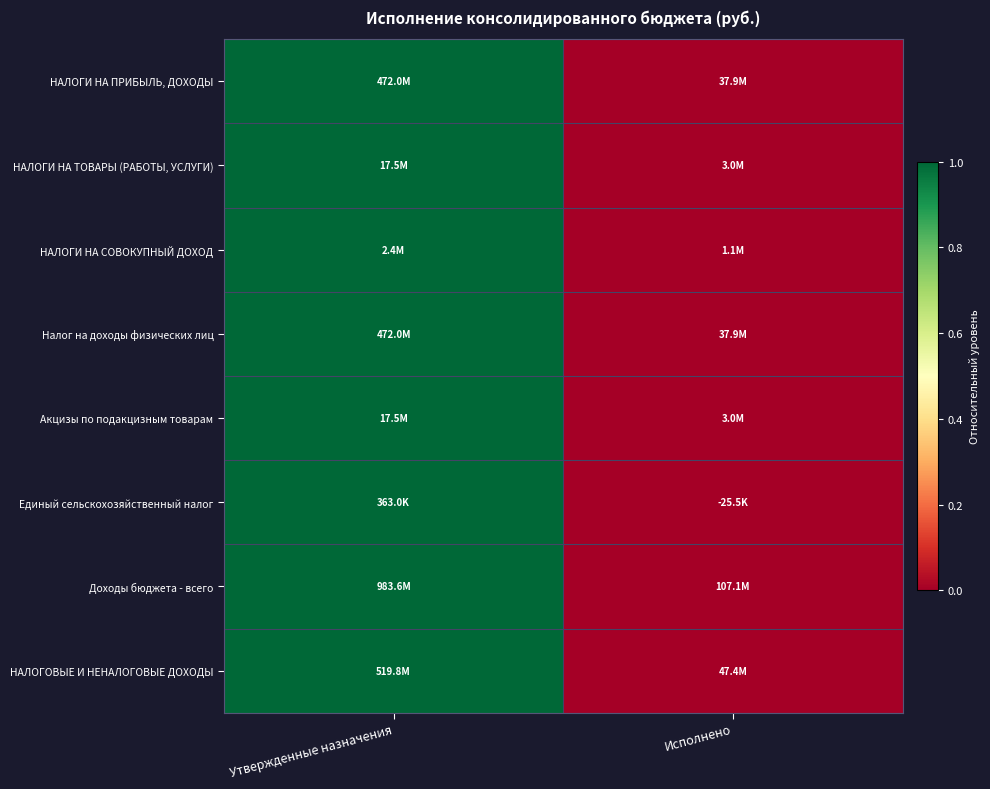

Reading left to right, extract all data points from this chart.

НАЛОГИ НА ПРИБЫЛЬ, ДОХОДЫ: Утвержденные назначения=1.0	Исполнено=0.0
НАЛОГИ НА ТОВАРЫ (РАБОТЫ, УСЛУГИ): Утвержденные назначения=1.0	Исполнено=0.0
НАЛОГИ НА СОВОКУПНЫЙ ДОХОД: Утвержденные назначения=1.0	Исполнено=0.0
Налог на доходы физических лиц: Утвержденные назначения=1.0	Исполнено=0.0
Акцизы по подакцизным товарам: Утвержденные назначения=1.0	Исполнено=0.0
Единый сельскохозяйственный налог: Утвержденные назначения=1.0	Исполнено=0.0
Доходы бюджета - всего: Утвержденные назначения=1.0	Исполнено=0.0
НАЛОГОВЫЕ И НЕНАЛОГОВЫЕ ДОХОДЫ: Утвержденные назначения=1.0	Исполнено=0.0